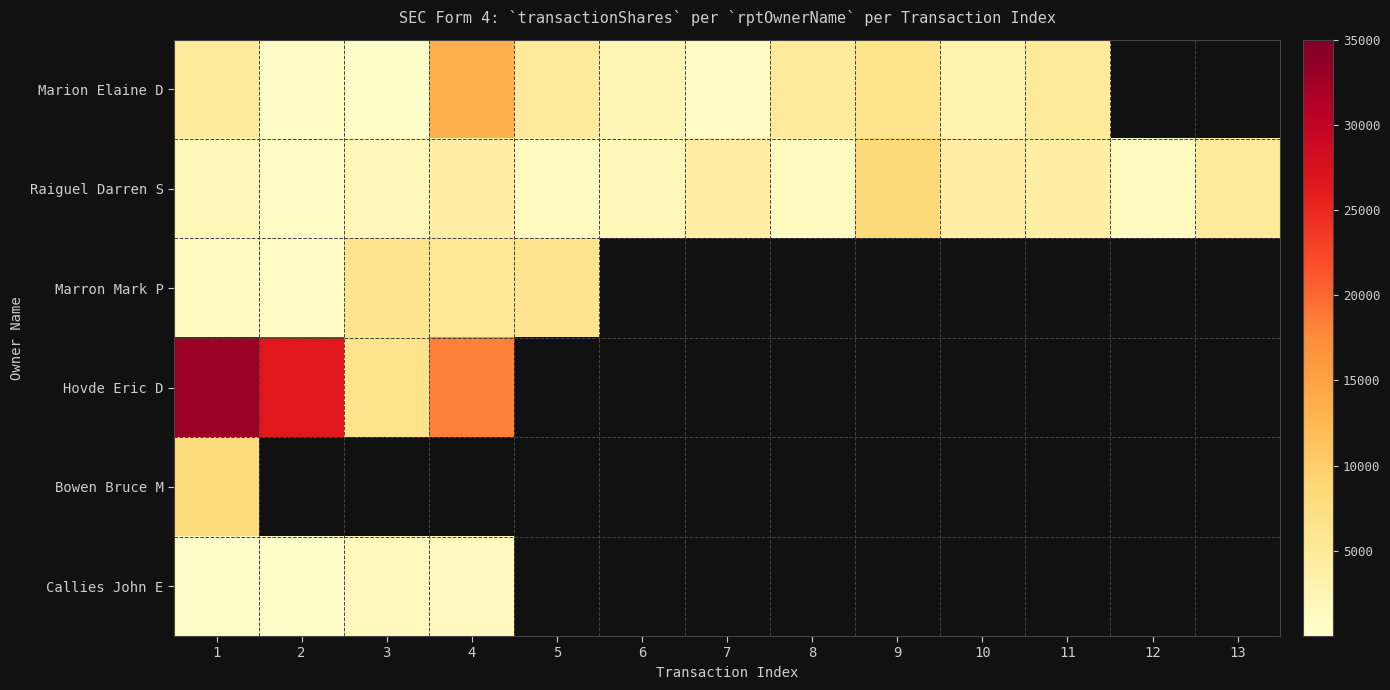

At how many categories does at least one series exceed 24538?

2